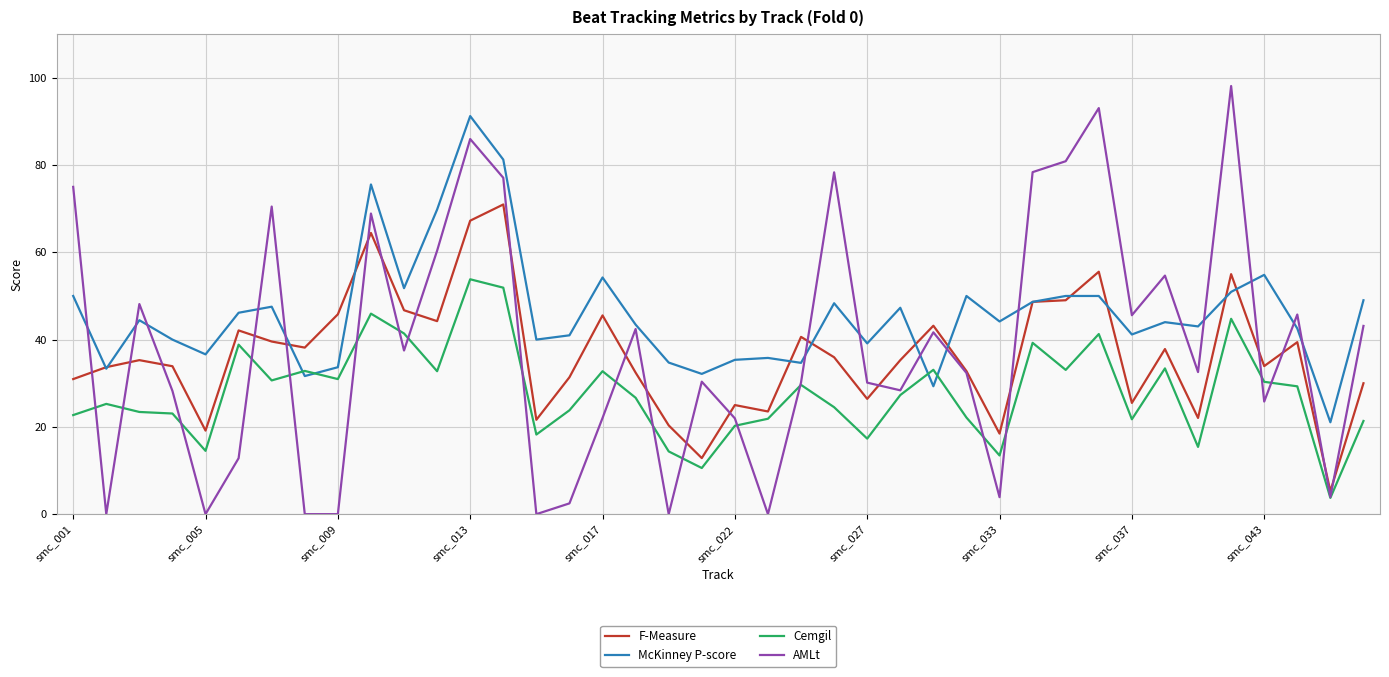

Which series has the largest range (max minus min)?

AMLt